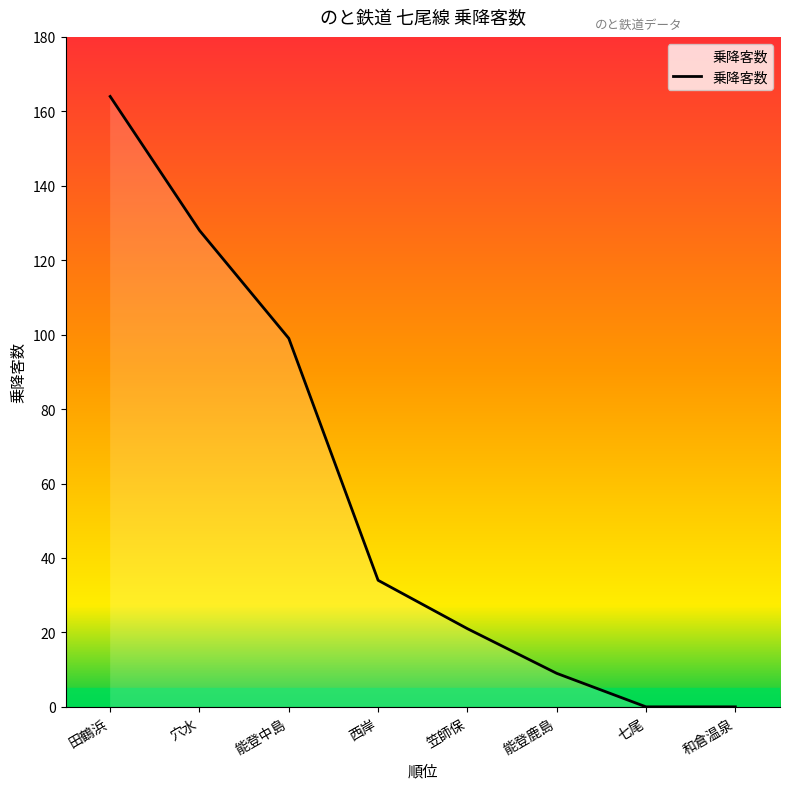

What is the change in value from 能登中島 to 七尾?

-99